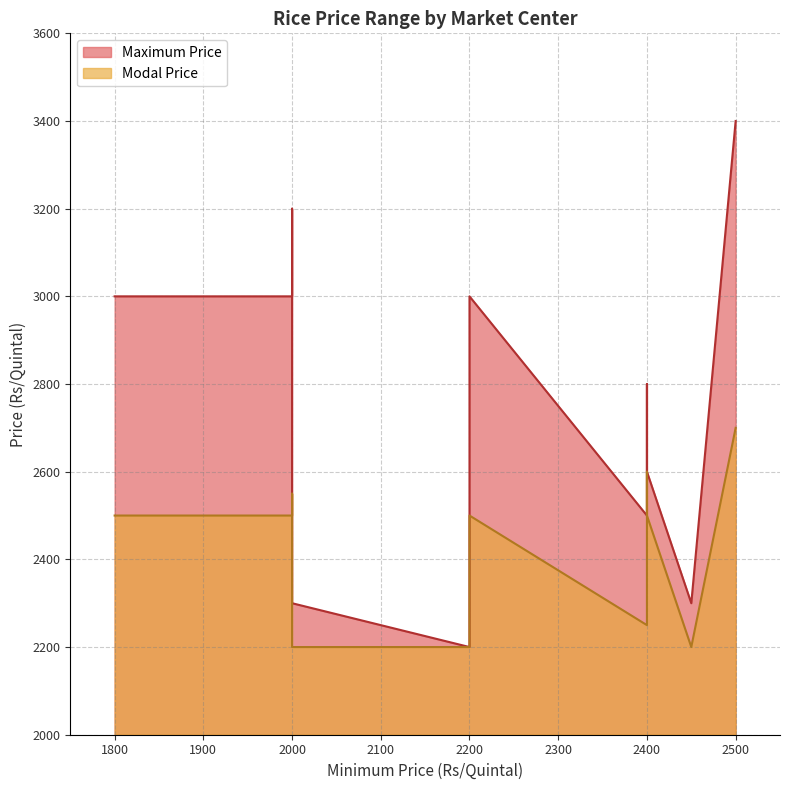

What are all the series names shown in the legend?

Maximum Price, Modal Price